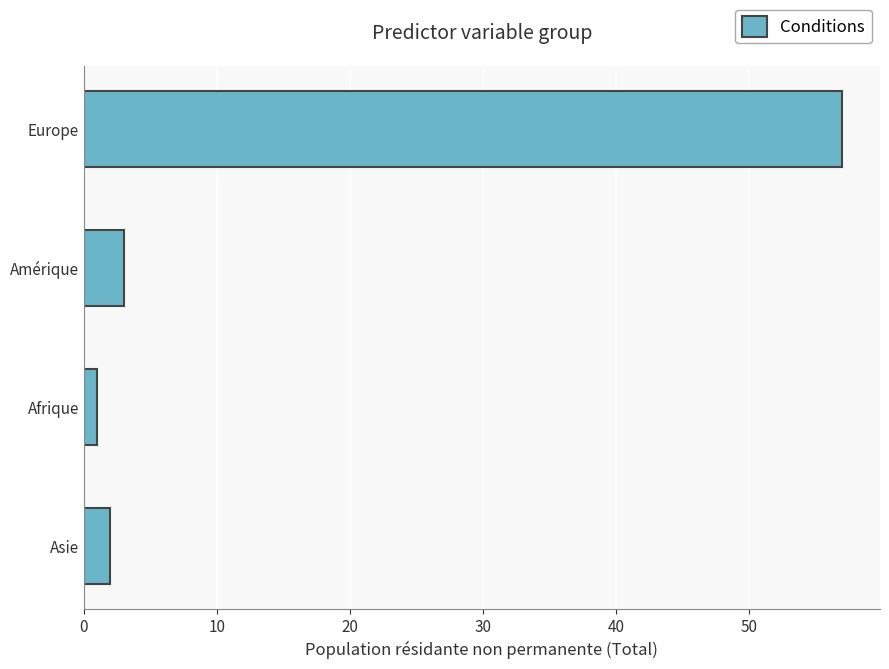

How many values are below 3?

2